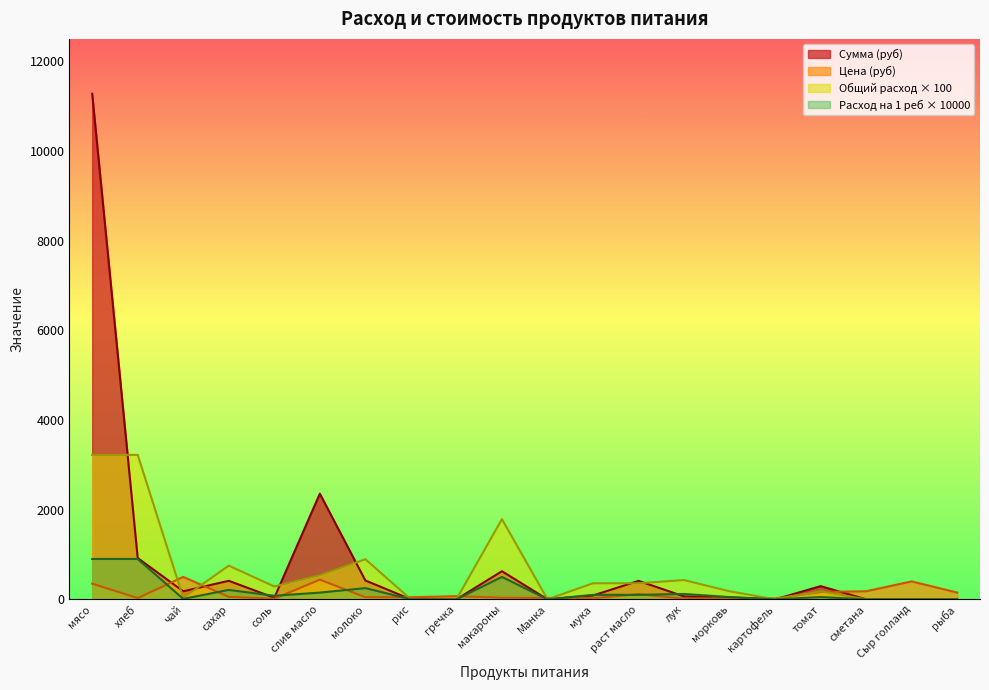

Which category has the lowest value in the Сумма series?

рис